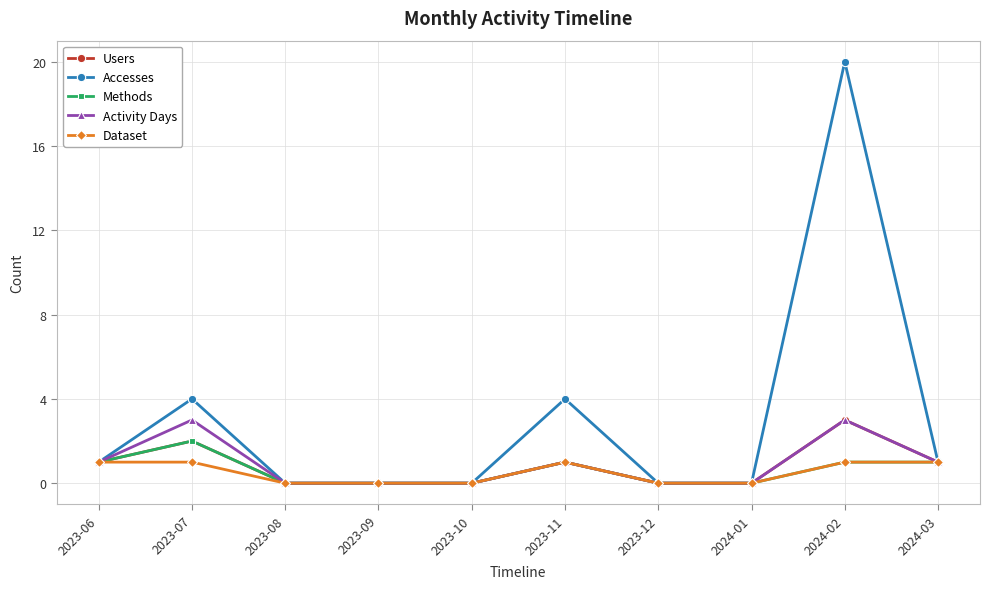

At which category does the chart reach its peak across all series?

2024-02